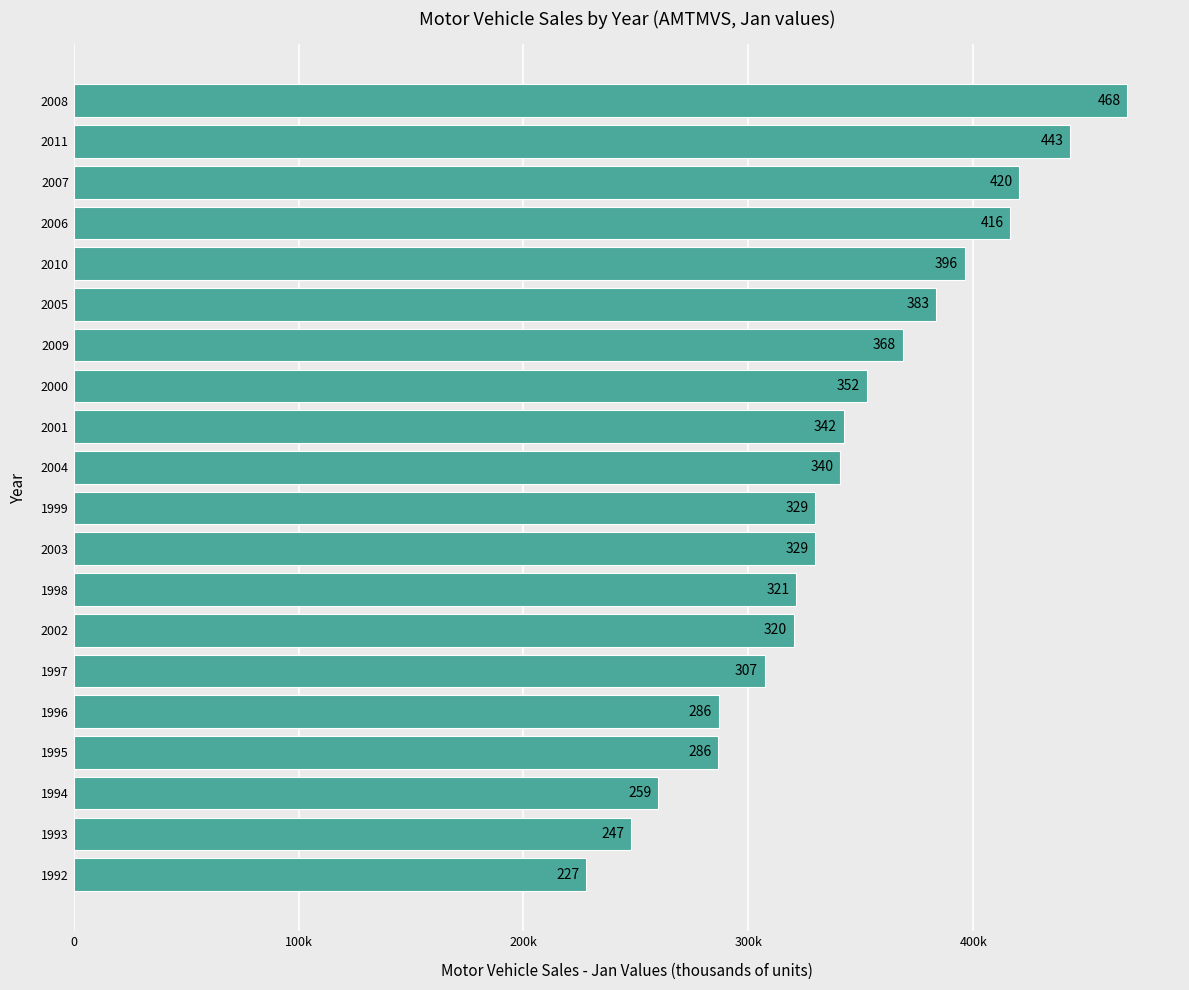

How many values exceed 340904?

9